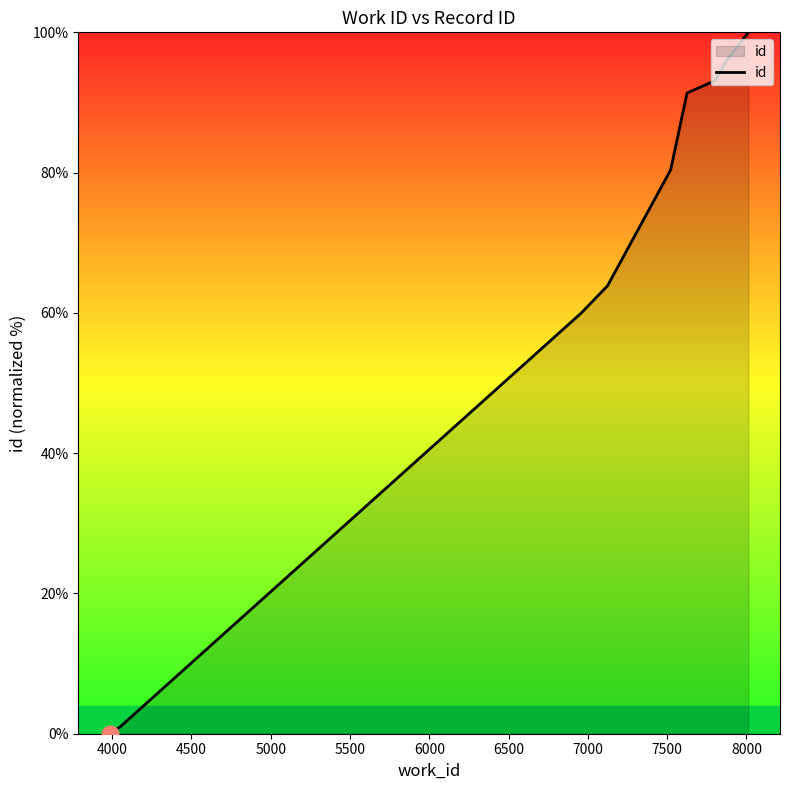

What is the greatest value displayed?

100.0